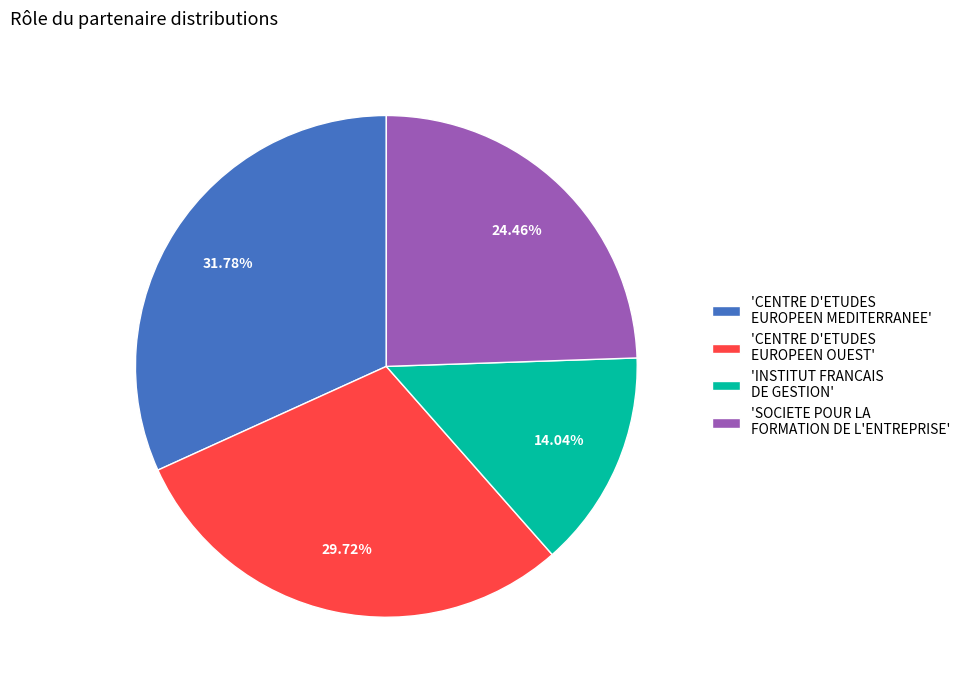

What is the smallest slice in the pie chart?

'INSTITUT FRANCAIS DE GESTION'